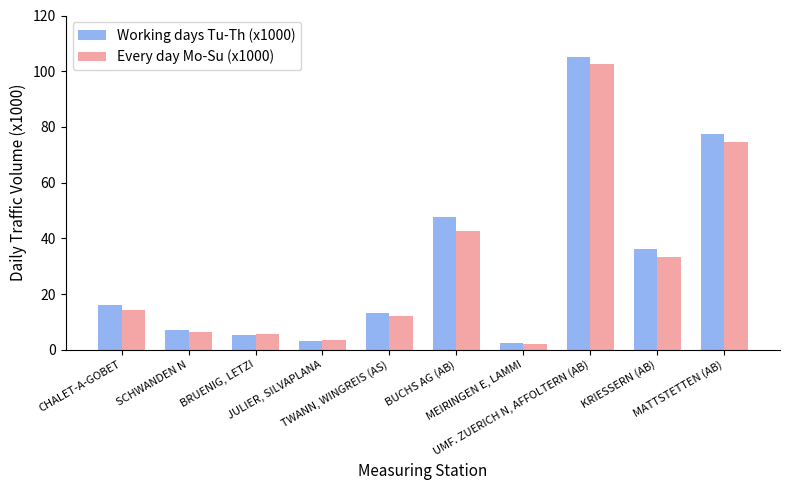

What value does the Working days Tu-Th (x1000) series have at UMF. ZUERICH N, AFFOLTERN (AB)?

105.2